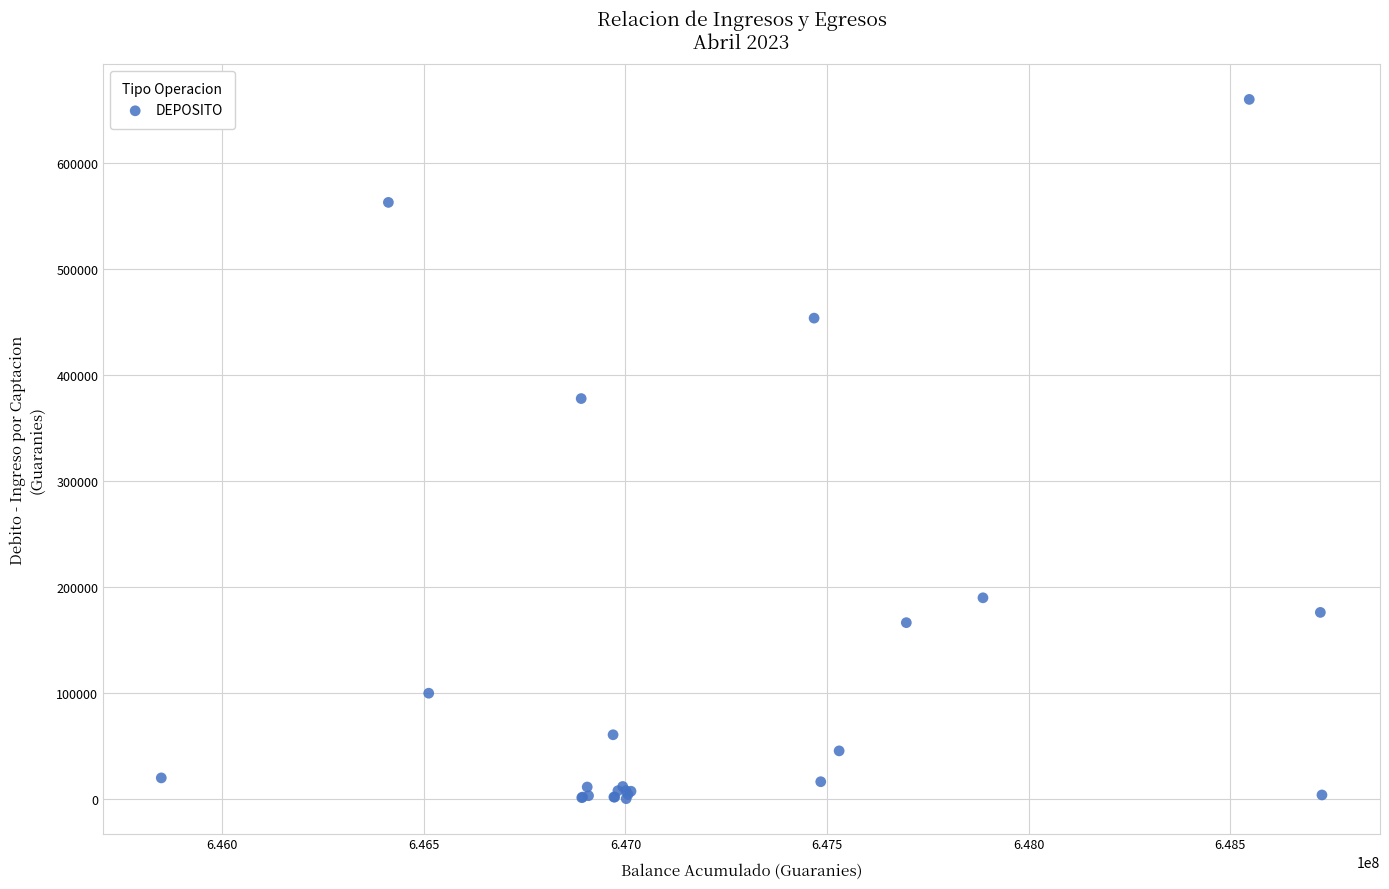

What Y value in the scatter plot is closest to 330377?

378000.0